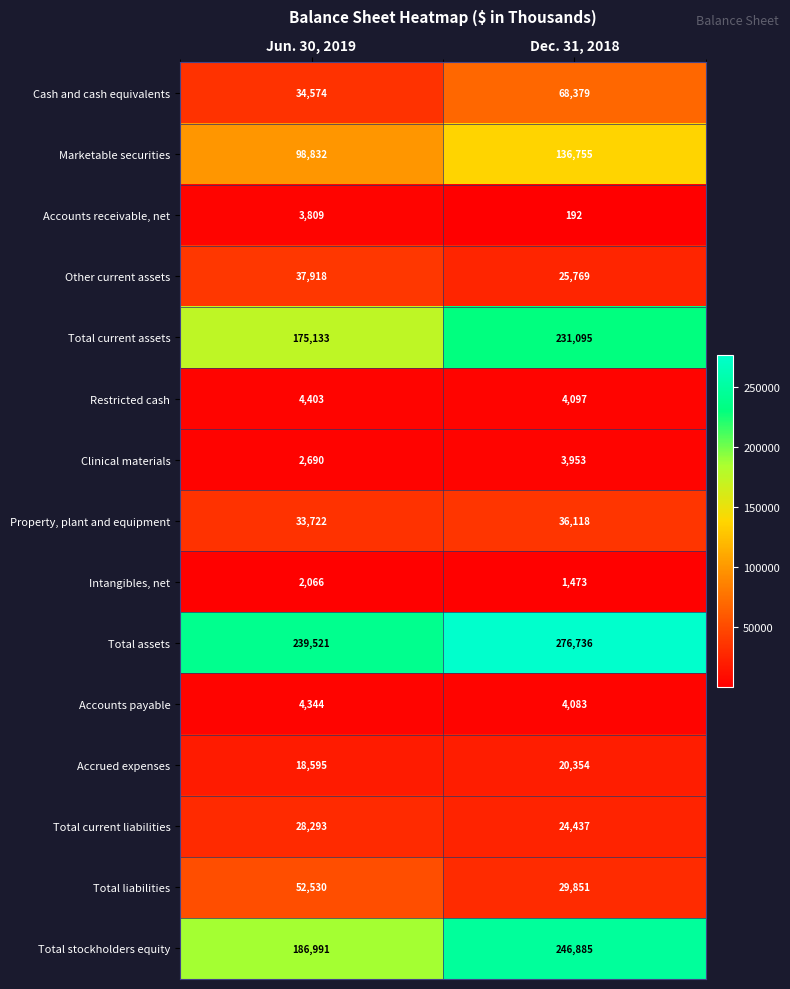

What is the difference between the maximum and minimum values in the Clinical materials series?

1263